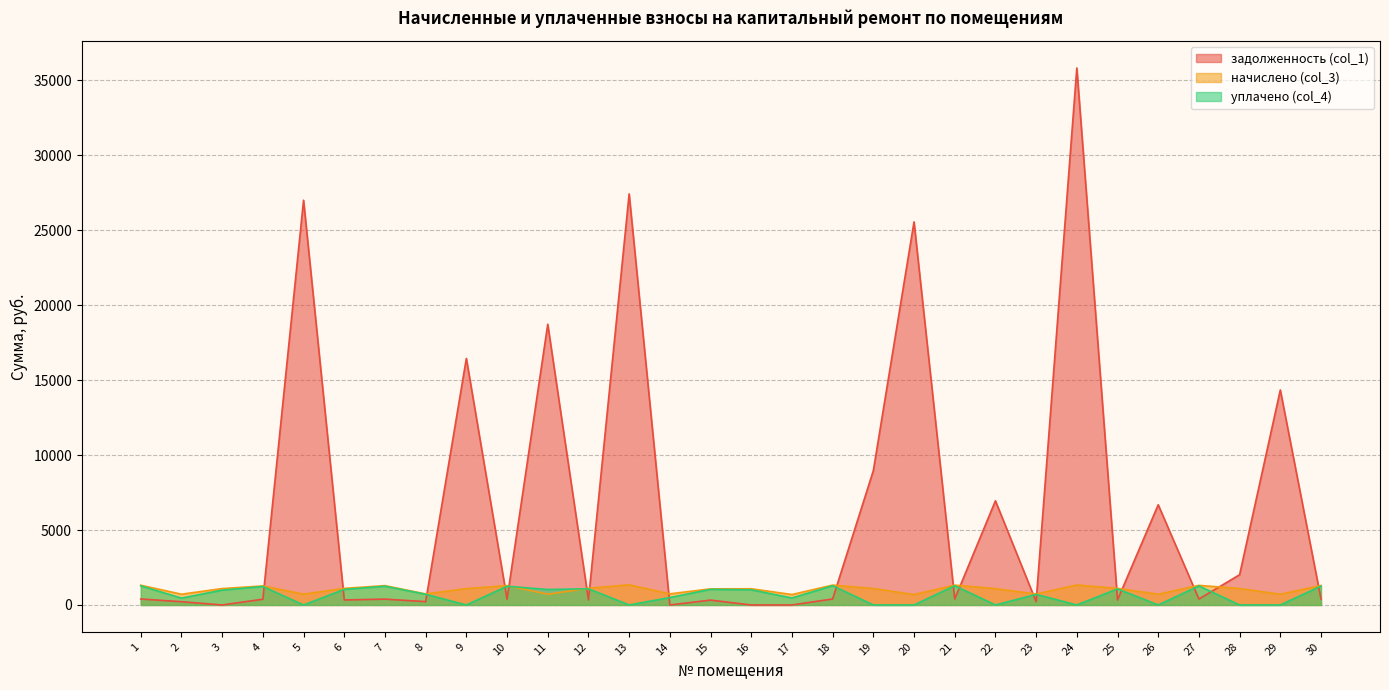

Which series ends up on top after the final intersection of начислено (col_3) and уплачено (col_4)?

начислено (col_3)